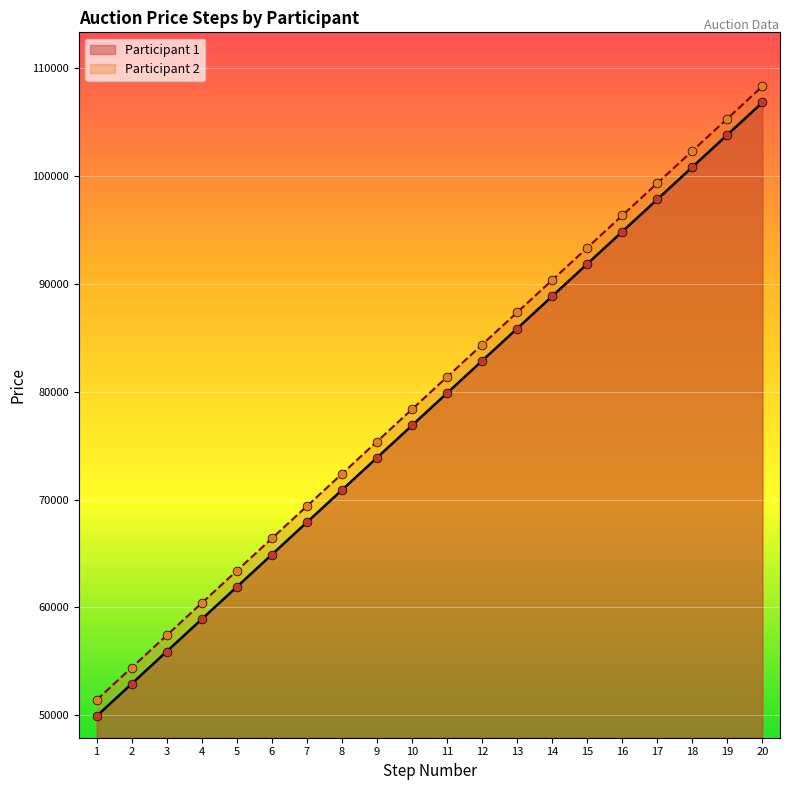

Which series has the largest total across all categories?

Participant 2